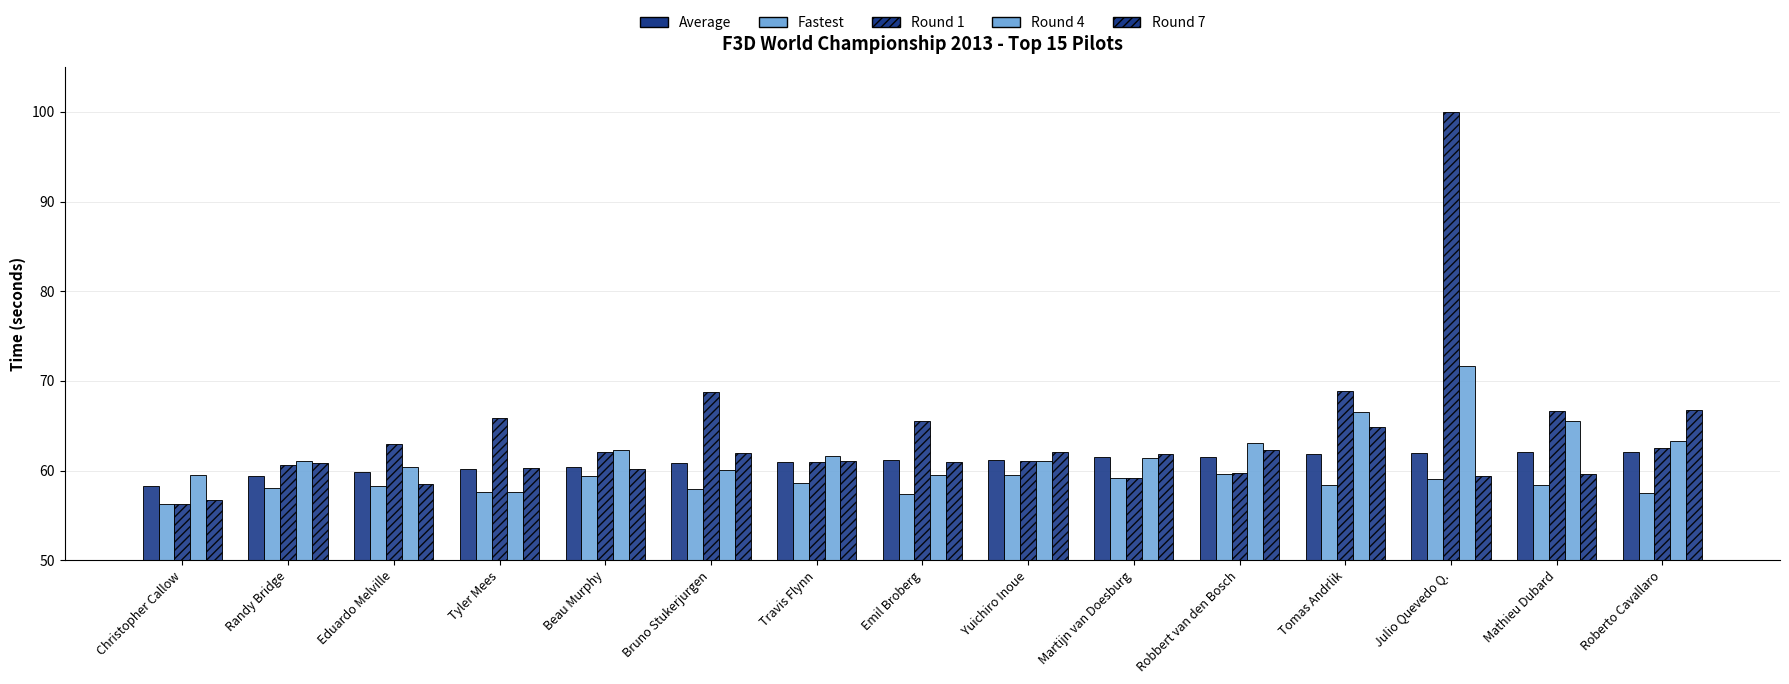

Is it true that Round 1 equals 68.8 at Bruno Stukerjurgen?

True